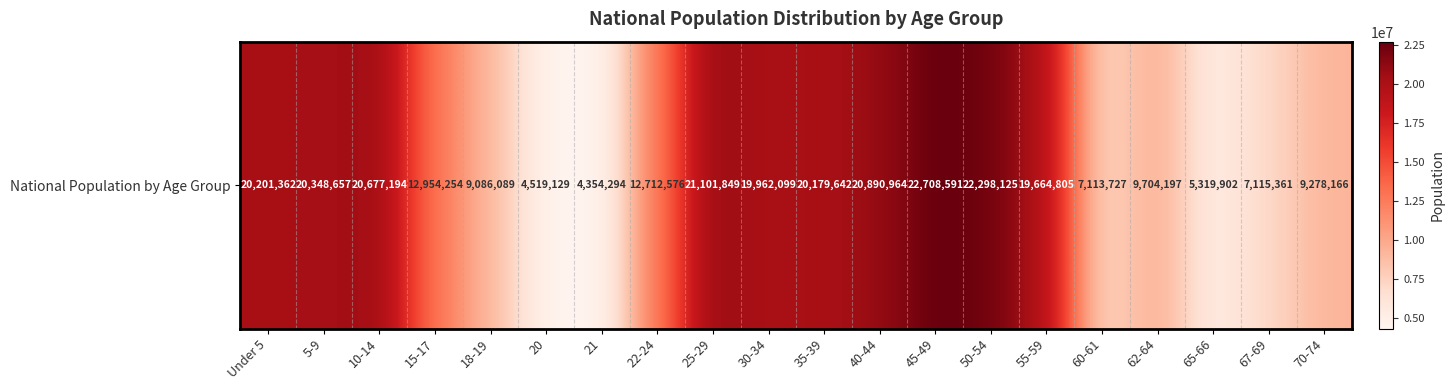

Which has a higher value, 67-69 or 45-49?

45-49